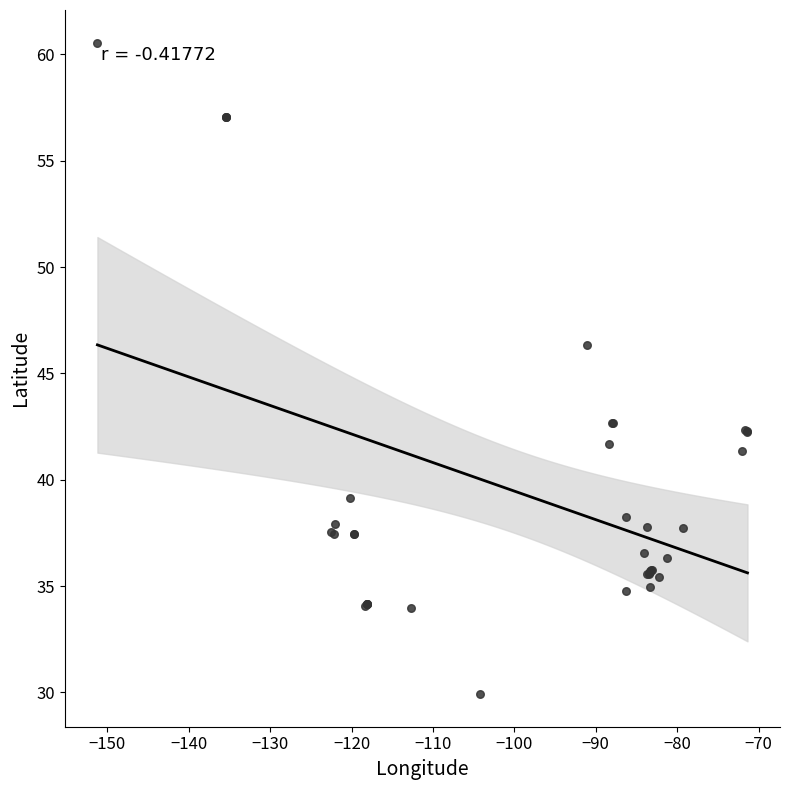

What Y value in the scatter plot is closest to 45?

46.3